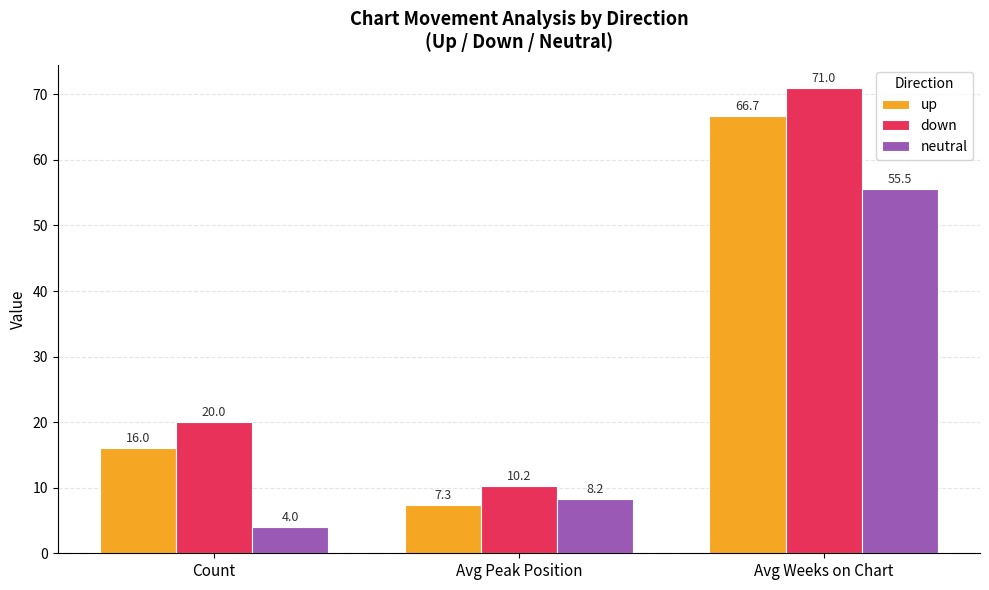

List the series in order of their overall mean, lowest first.

neutral, up, down